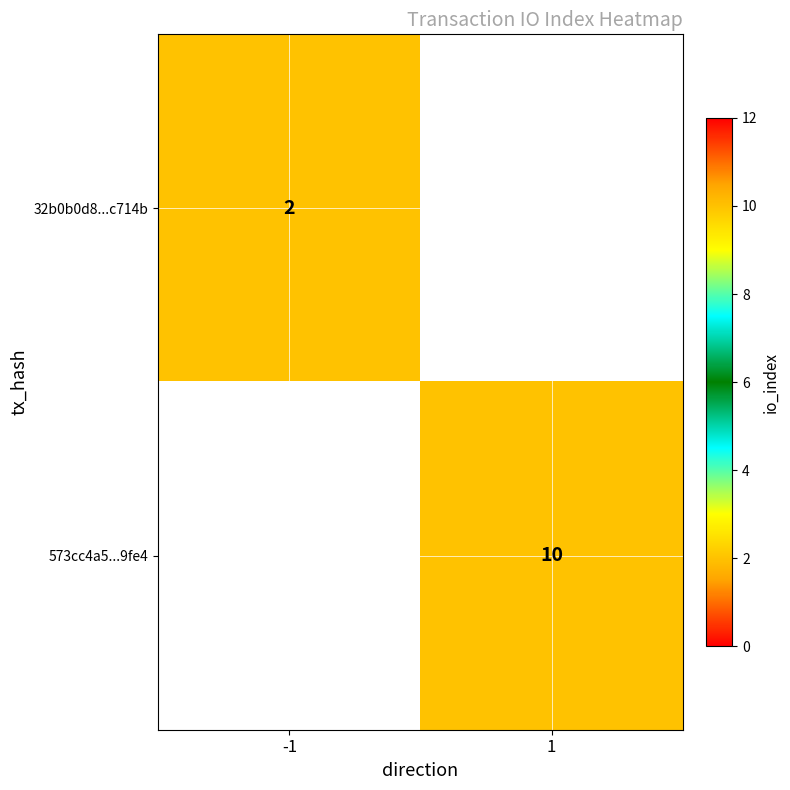

True or false: 32b0b0d8...c714b has a value of 3.0 at -1.

False